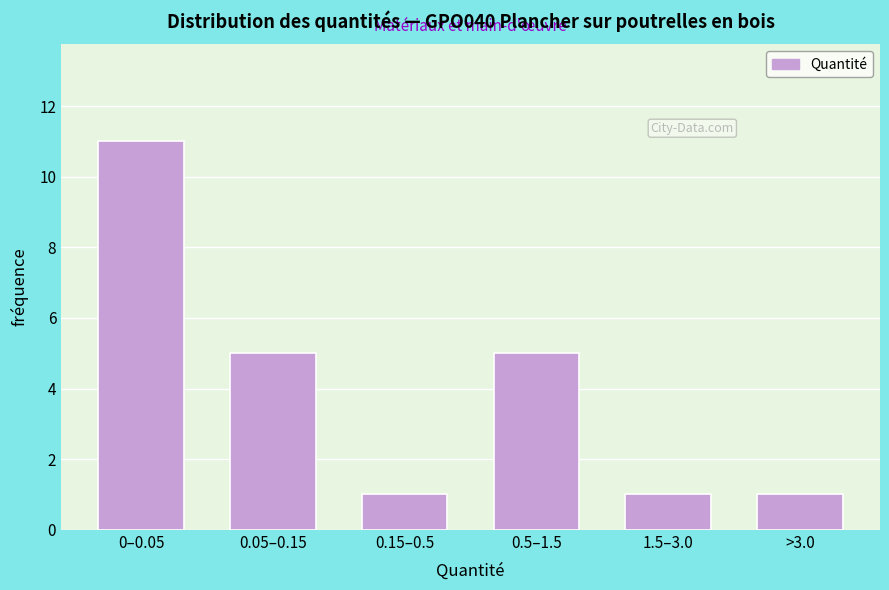

Reading right to left, list all the values displayed in this chart.

1	1	5	1	5	11